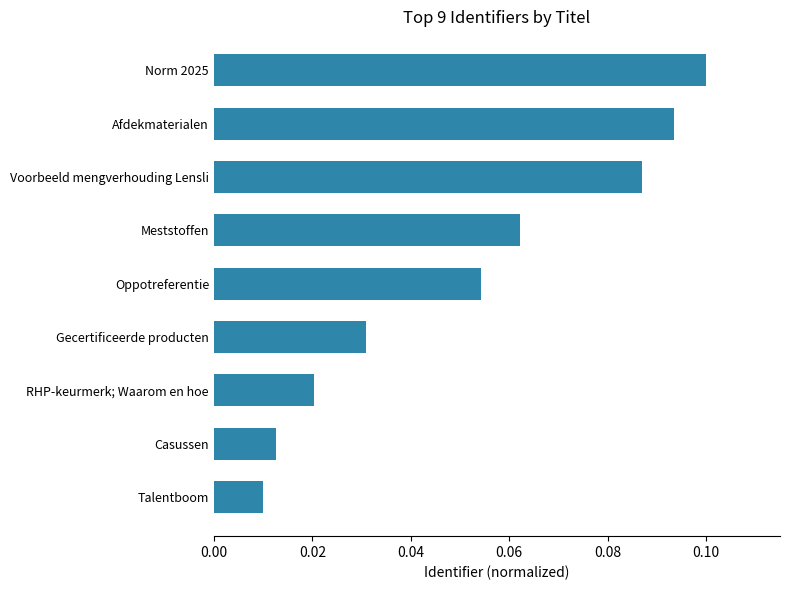

Which label corresponds to the largest value in the chart?

Norm 2025